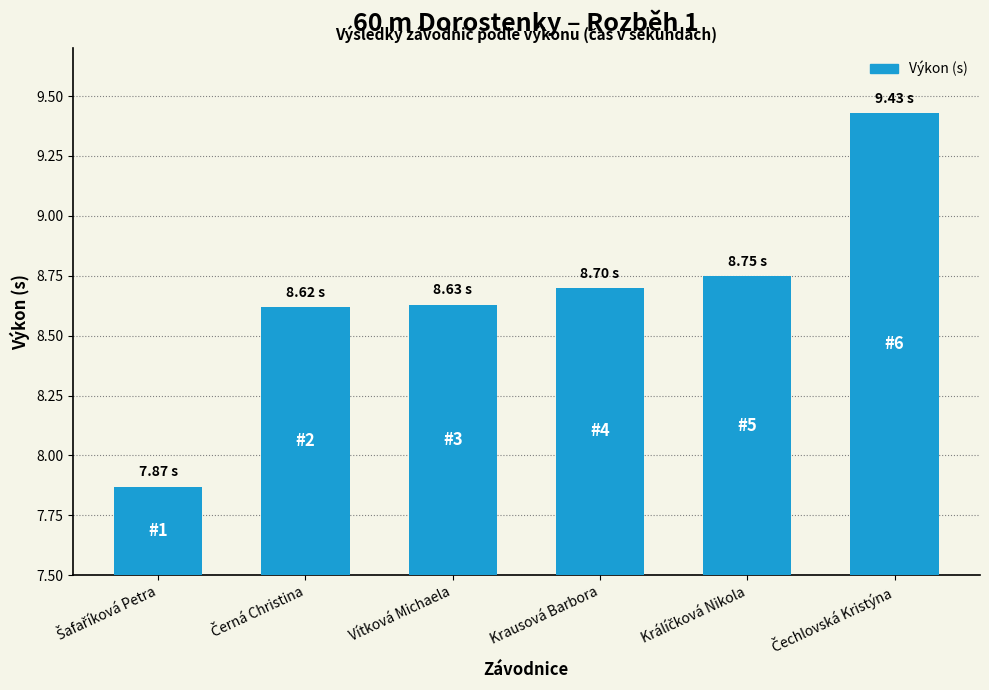

What is the sum of all values?

52.0